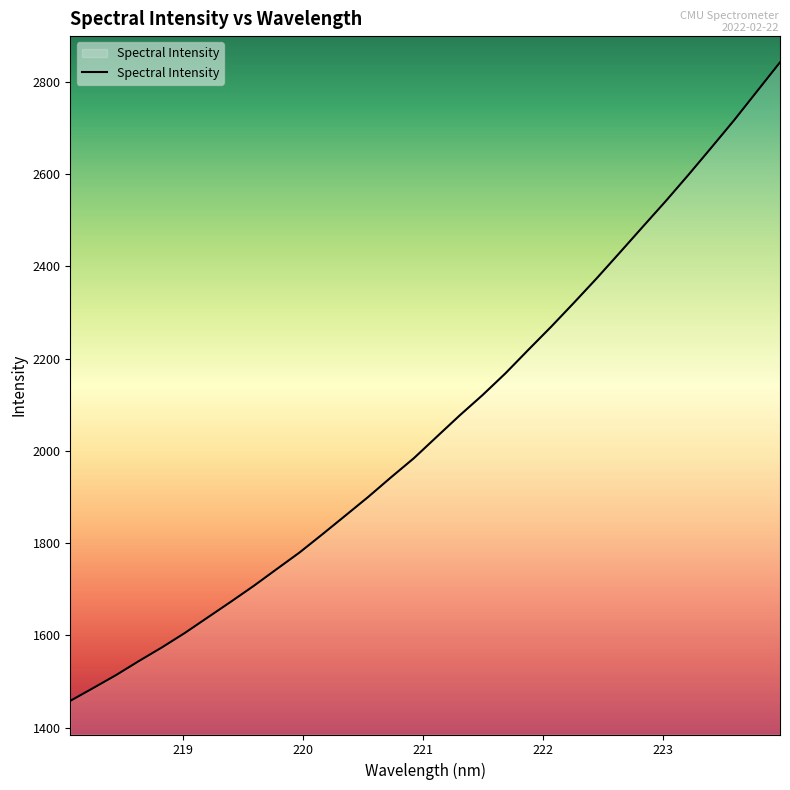

What is the greatest value displayed?

2842.3